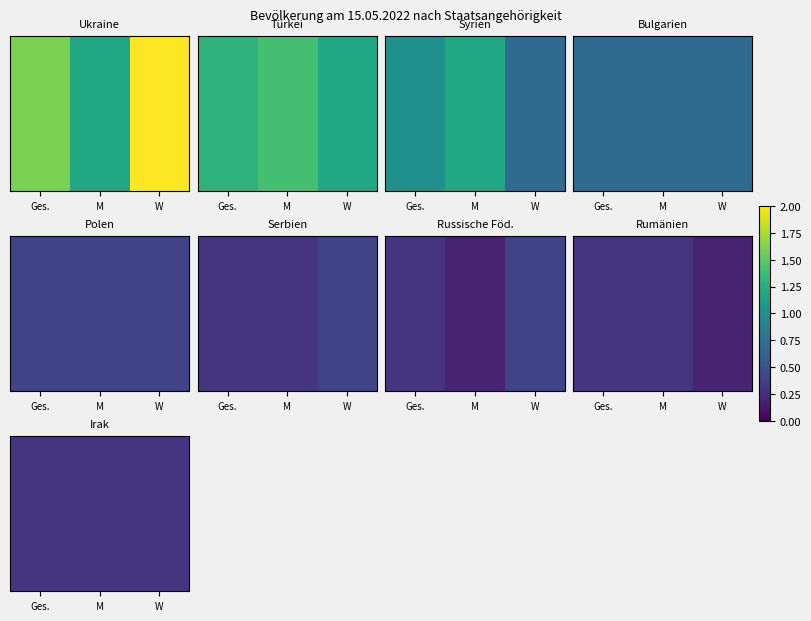

The value of Syrien at M is 0.3. True or false?

False